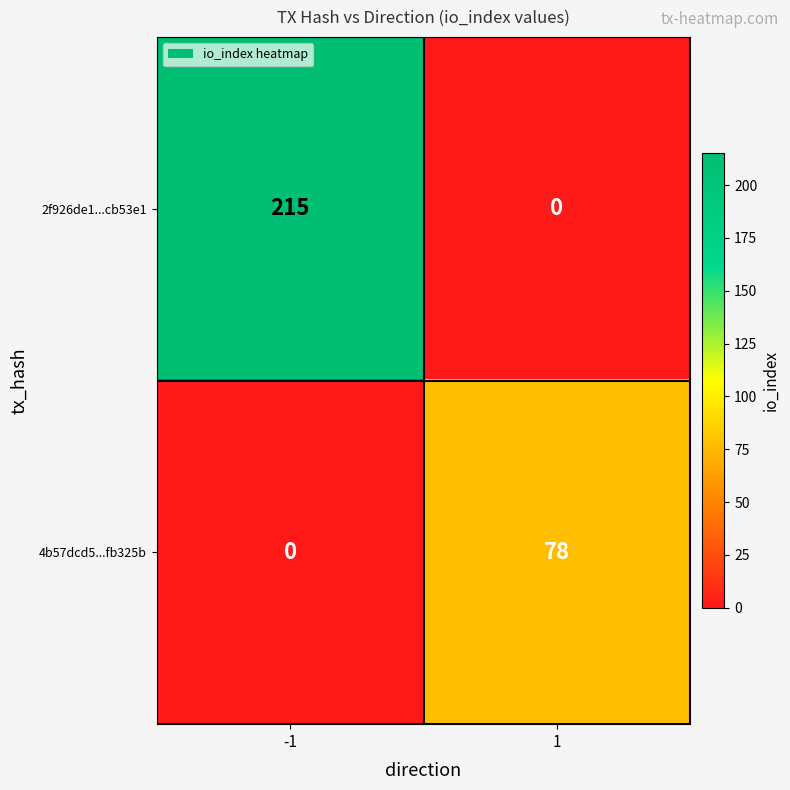

List the series in order of their peak value, highest first.

2f926de1...cb53e1, 4b57dcd5...fb325b